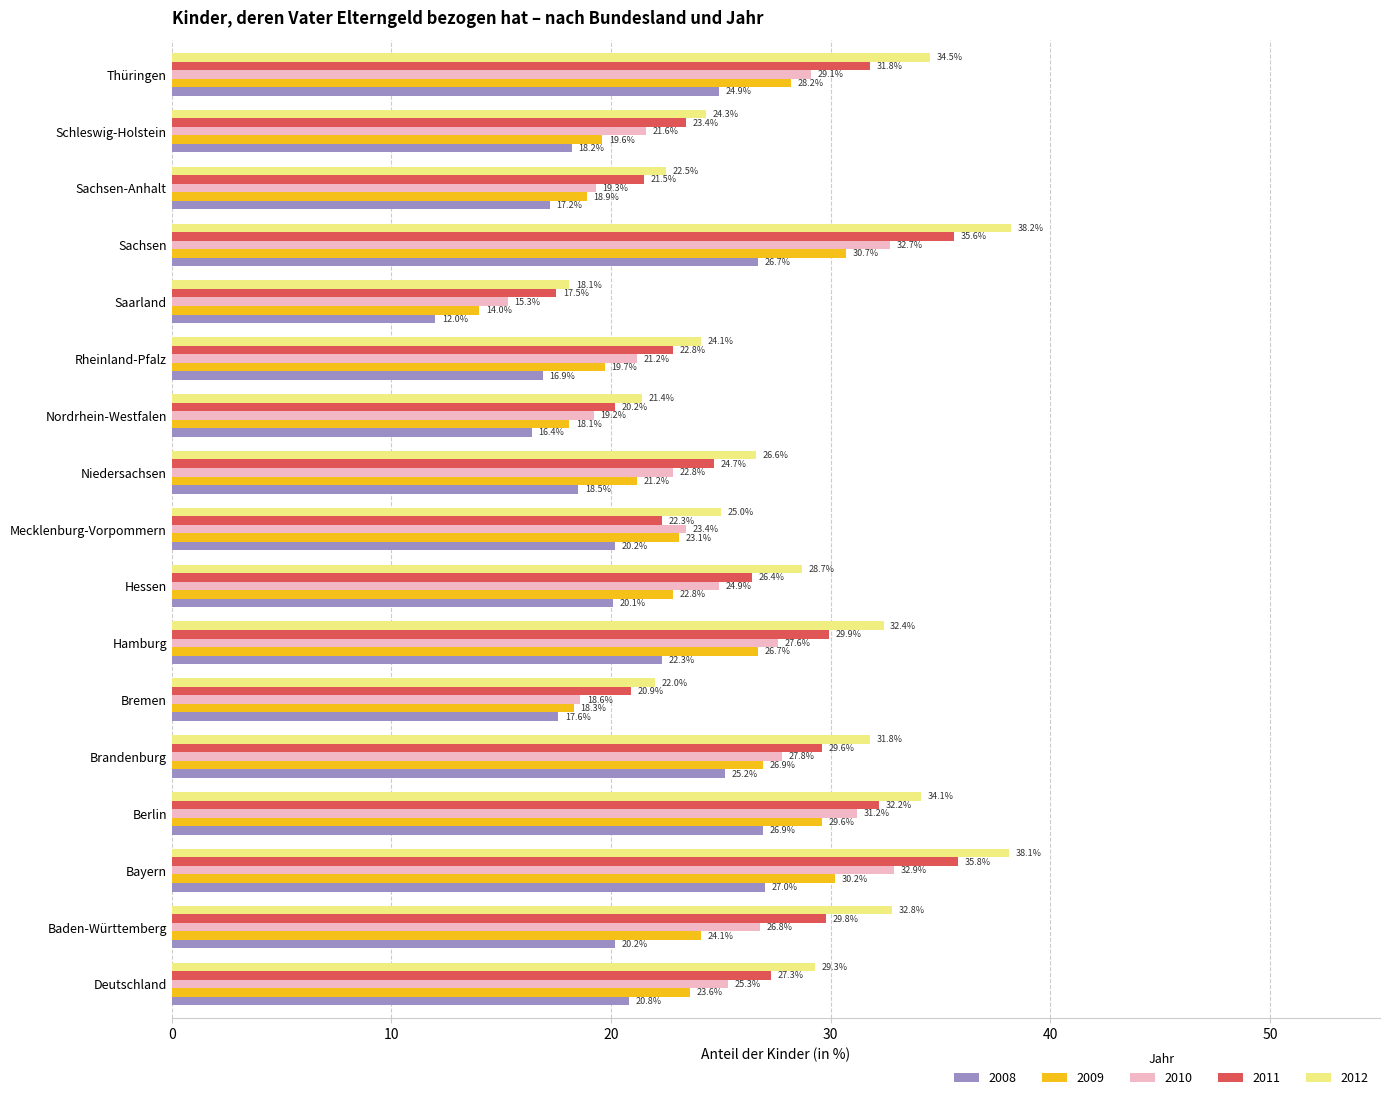

At which category is the sum across all series the highest?

Bayern